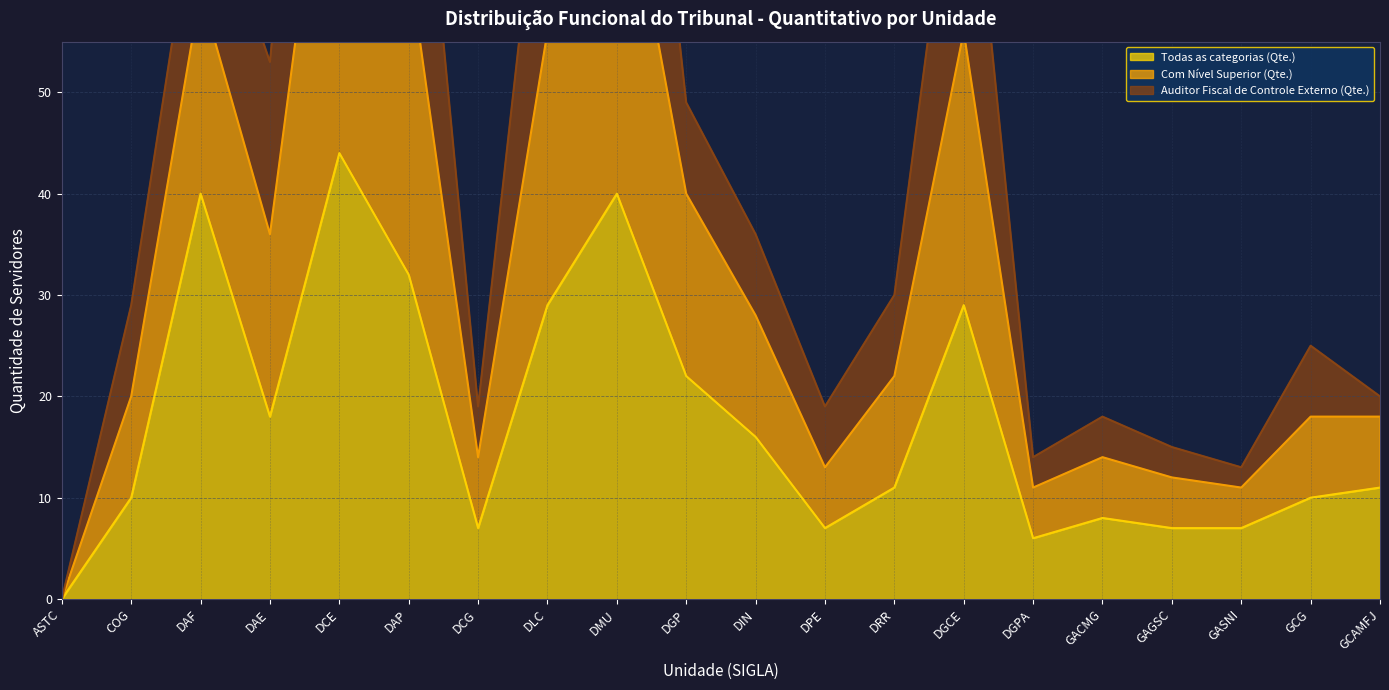

The value of Todas as categorias (Qte.) at DRR is 11. True or false?

True